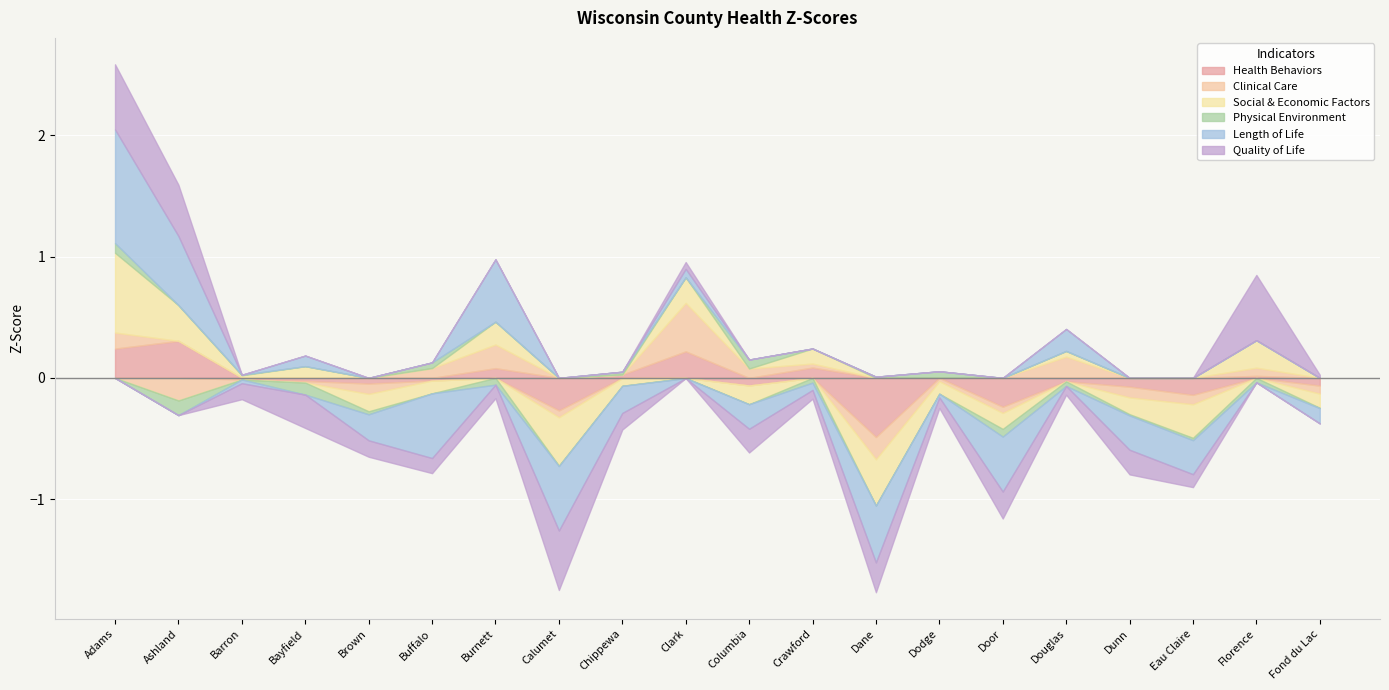

What is the value of the Health Behaviors point at the 12th from the left?

0.1